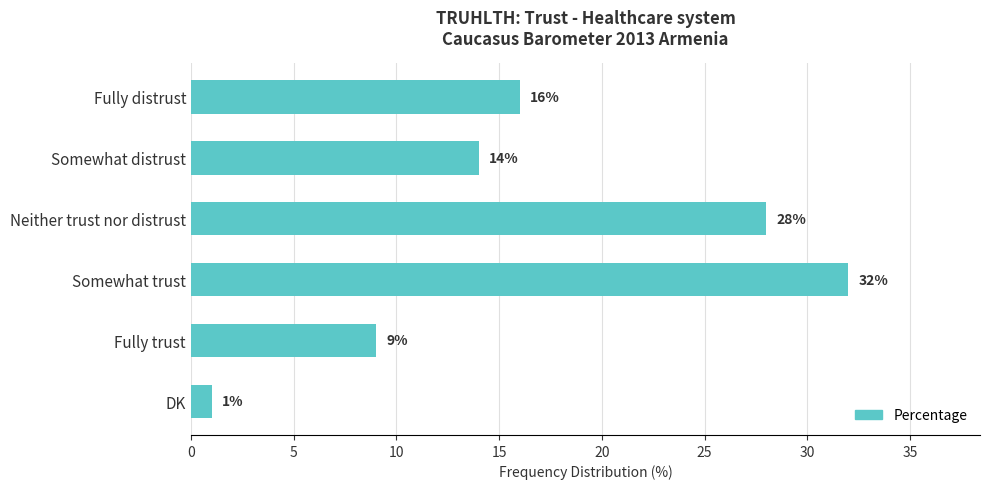

Which category has the highest value across all series?

Somewhat trust